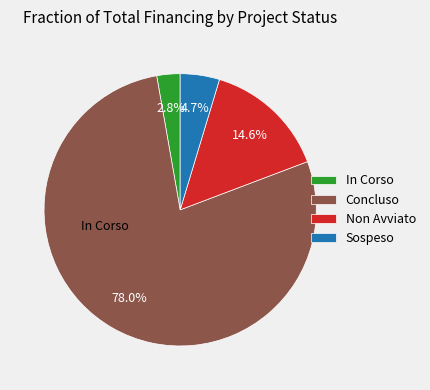

Is there a majority slice in this chart?

Yes